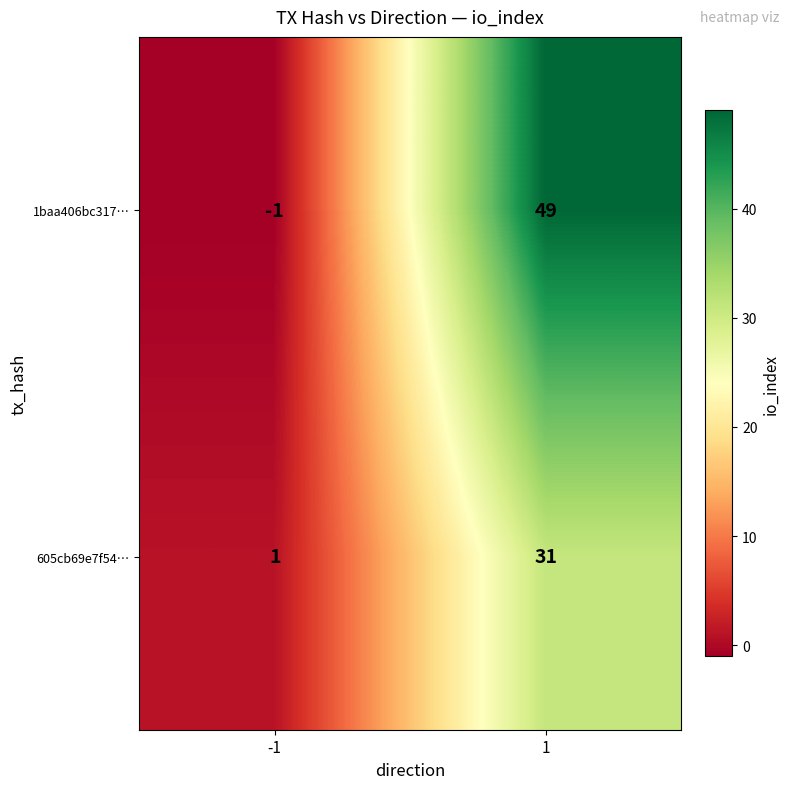

What value does the 1baa406bc317… series have at 1, to the nearest 10?

50